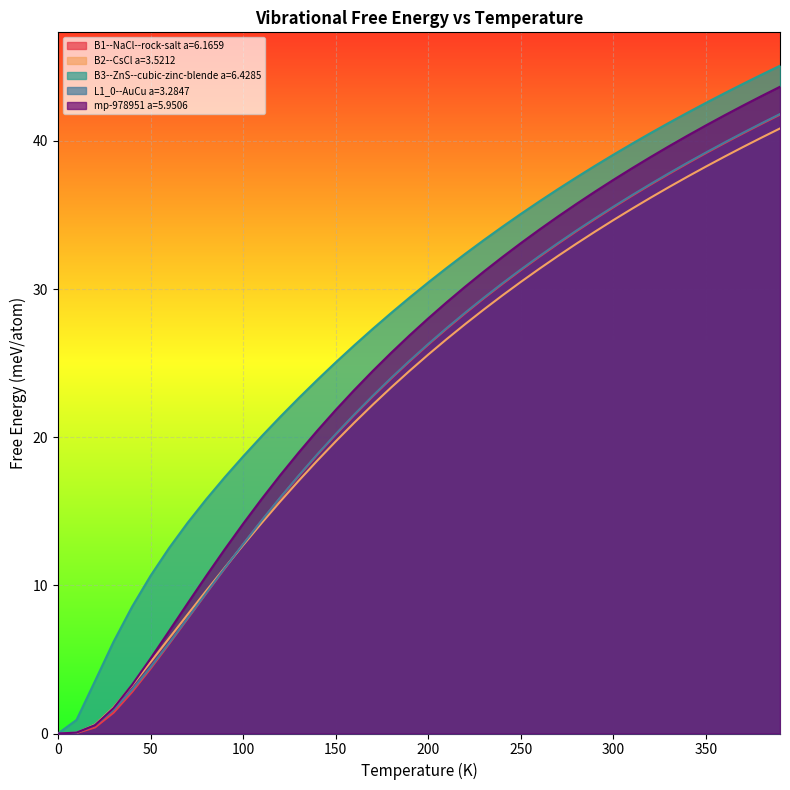

Is the value of B1--NaCl--rock-salt a=6.1659 at 190.0 greater than the value of B2--CsCl a=3.5212 at 370.0?

No